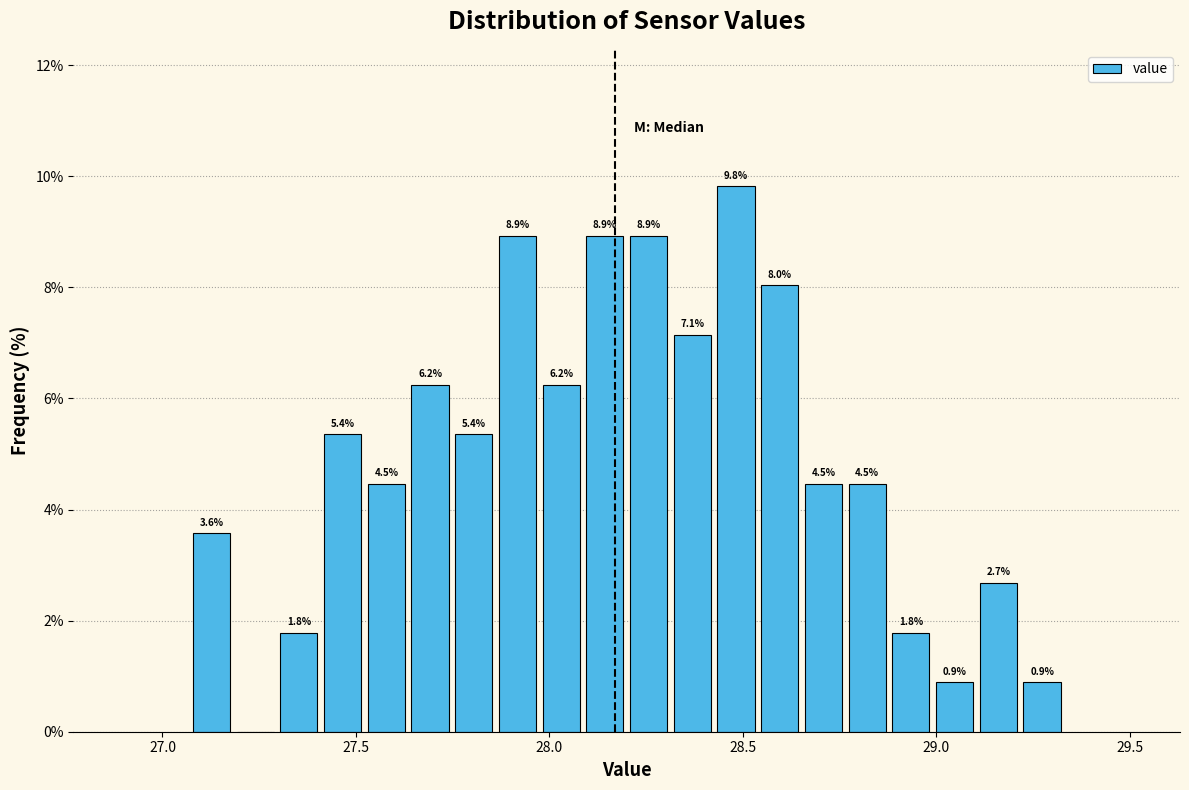

Read against the x-axis, roughly where is the centre of the tallest bar?

28.50